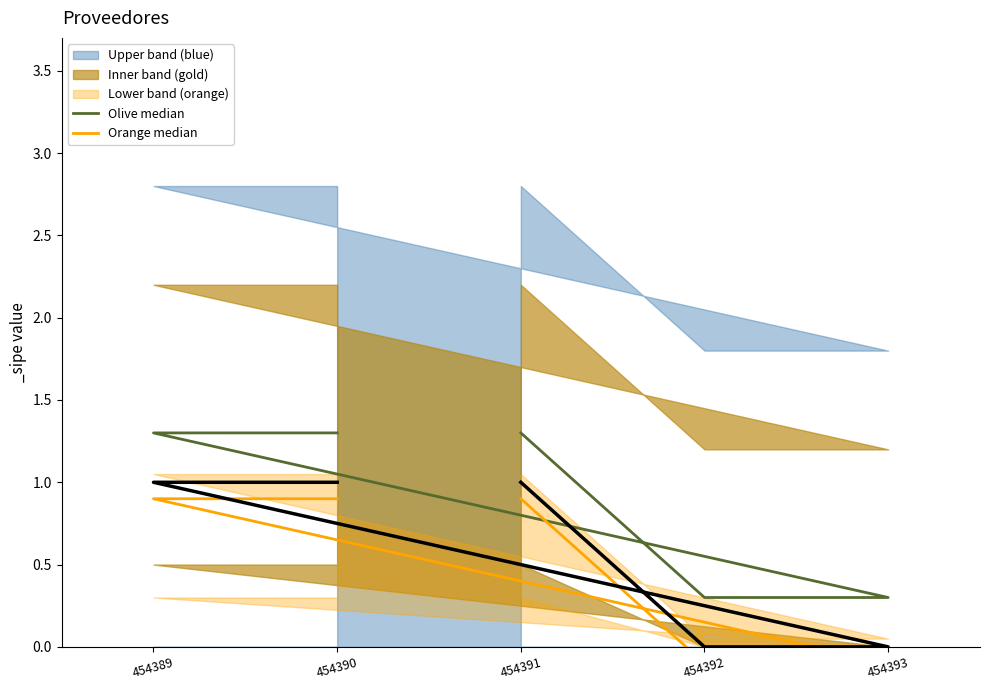

Is the value of Olive median at 454390 greater than the value of Orange median at 454392?

Yes